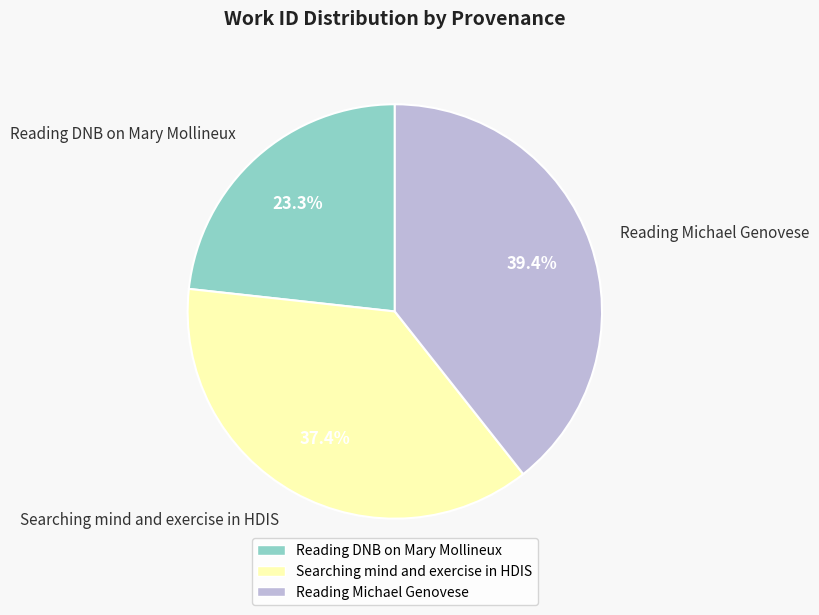

What is the ratio of the value at Reading DNB on Mary Mollineux to the value at Reading Michael Genovese?

0.6